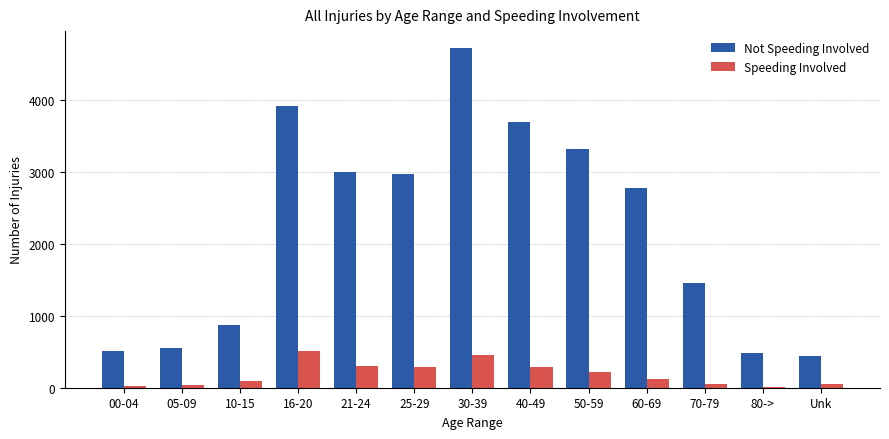

Is the value of Speeding Involved at 80-> greater than the value of Not Speeding Involved at 05-09?

No